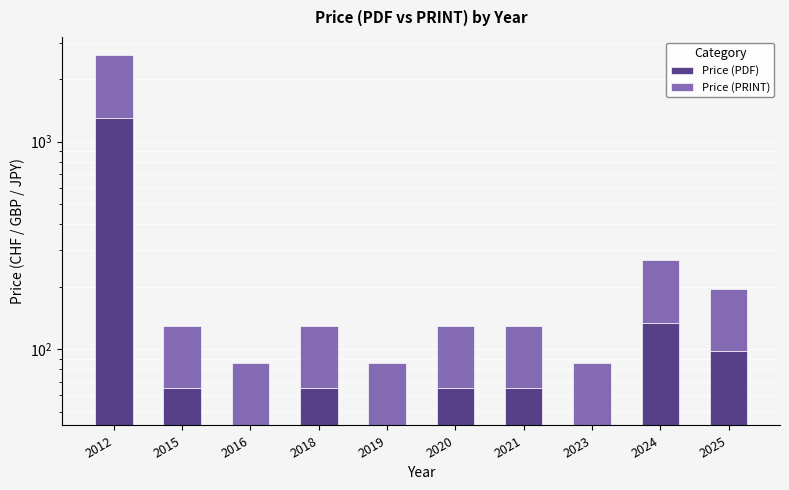

Which series changed the most between 2016 and 2023?

Price (PDF)